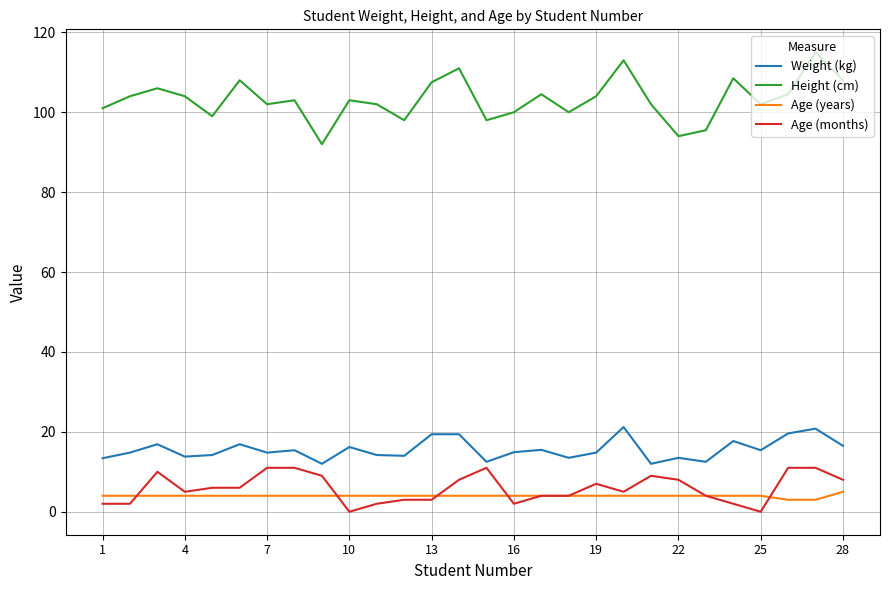

What is the minimum value for Height (cm)?

92.0